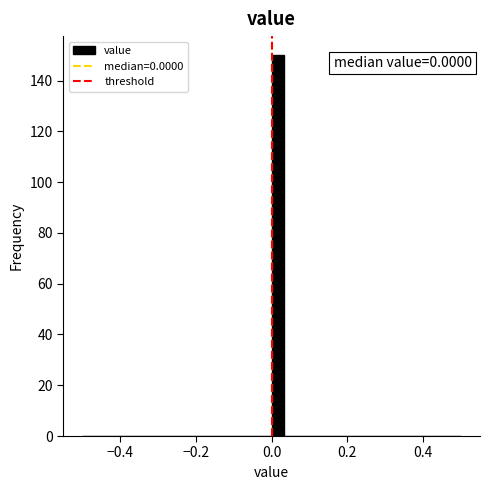

Around what value on the x-axis is the tallest bar? Give the approximate position of its centre, as read against the axis.

0.02